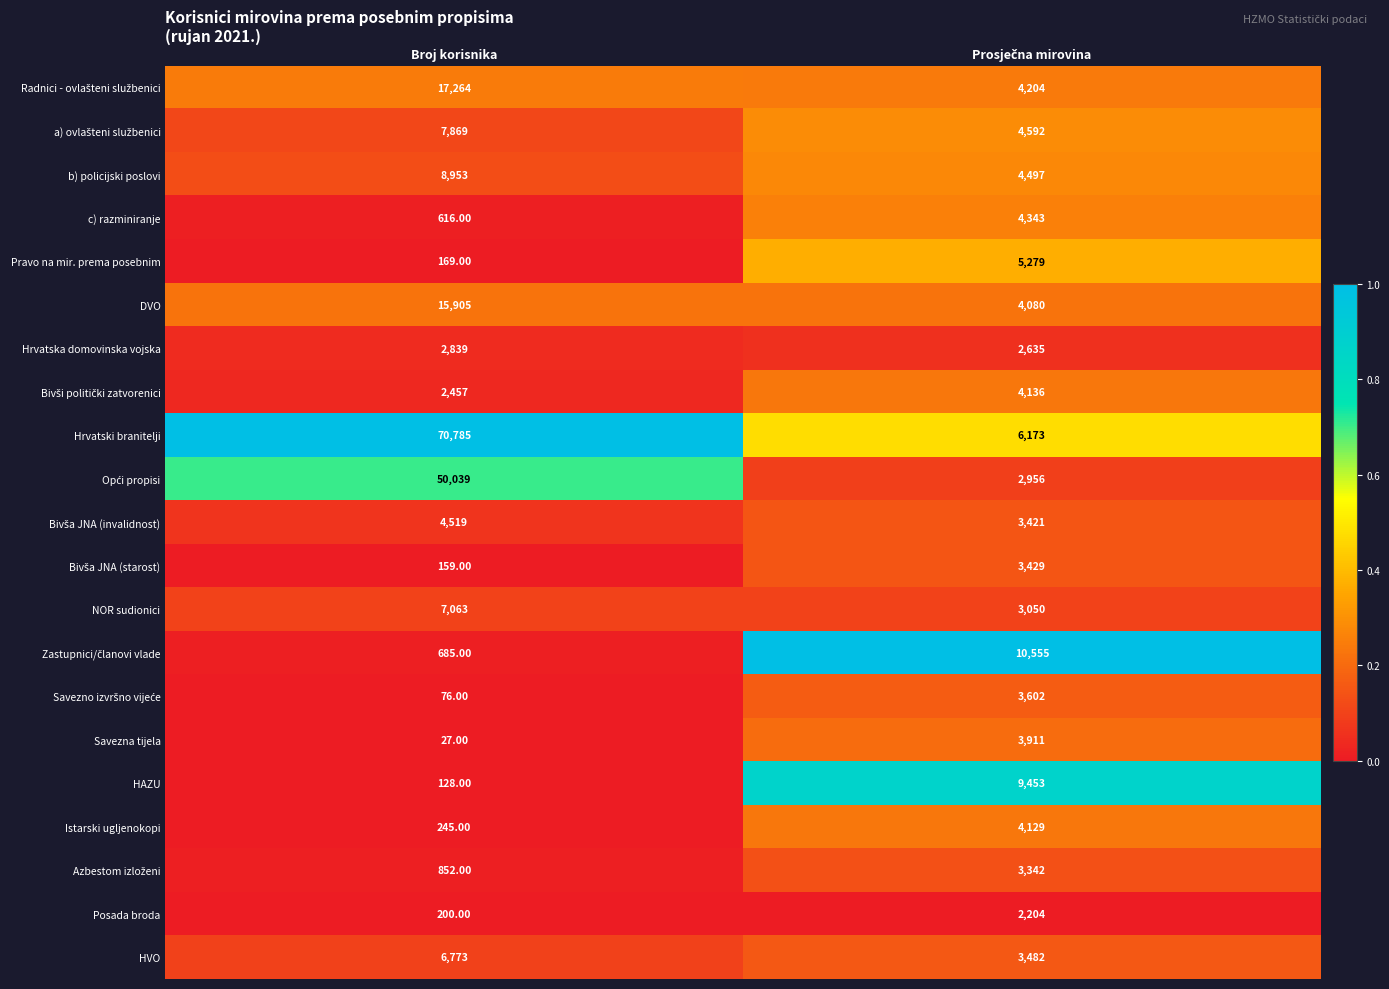

At which label is c) razminiranje closest to 2479?

Broj korisnika